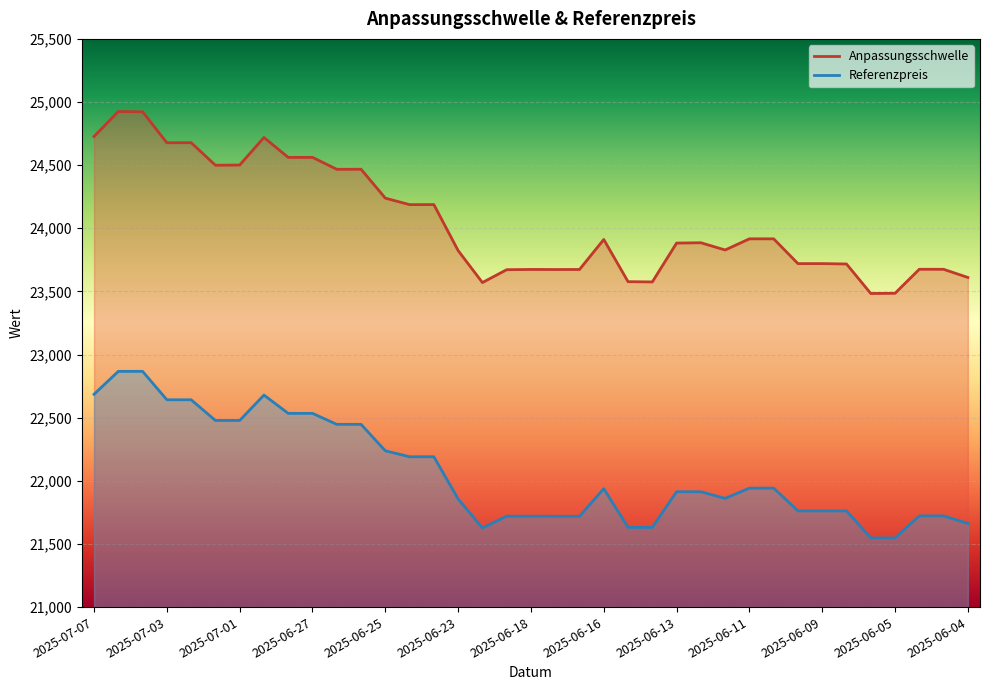

What is the difference between the highest and lowest values at 2025-07-07?

2041.5